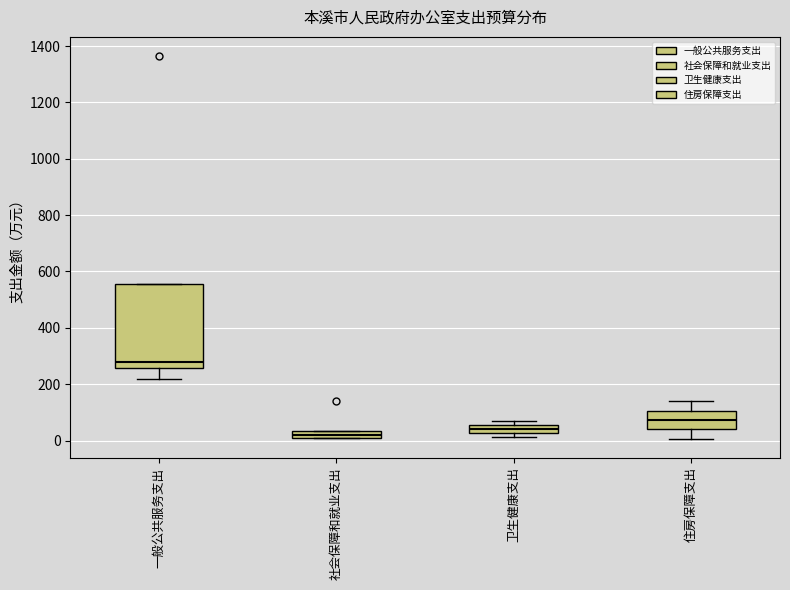

Which box is the tallest, from its lower edge to its upper edge?

一般公共服务支出